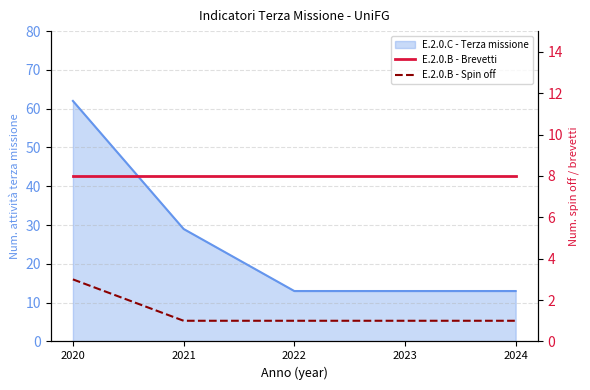

List the labels in order of E.2.0.B - Brevetti value, largest first.

2020, 2021, 2022, 2023, 2024